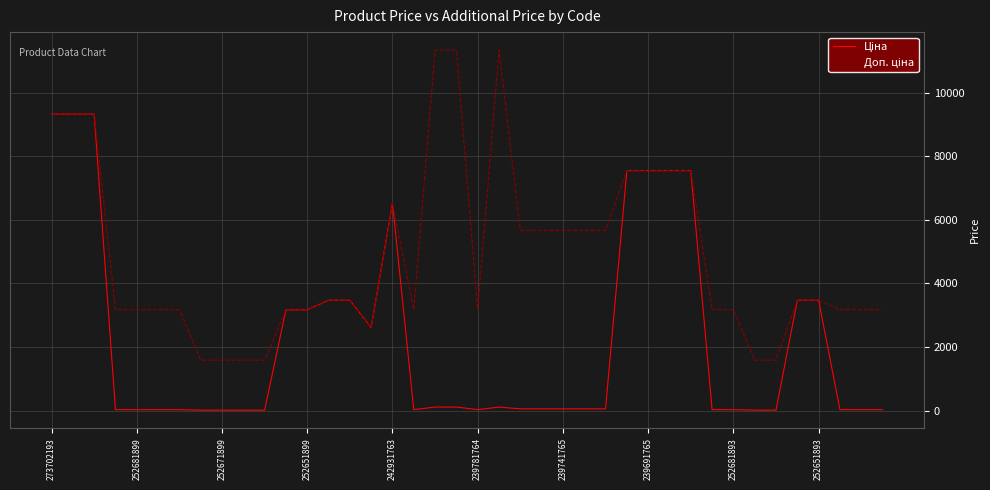

Does the chart have visible grid lines?

Yes